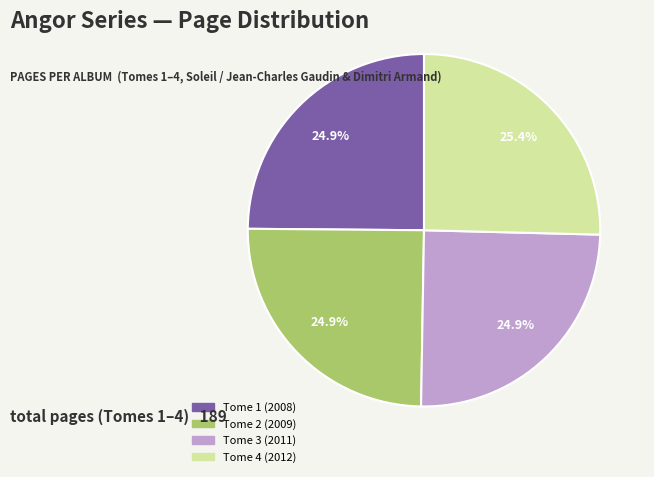

Is there any slice that represents more than half of the pie?

No